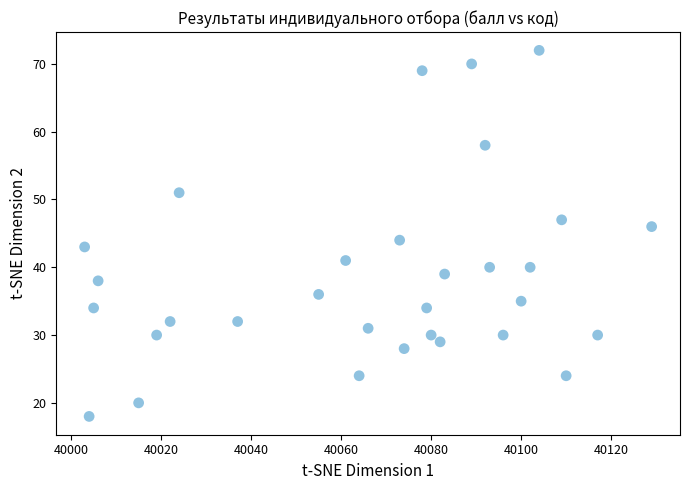

What is the range of Y values (max minus min)?

54